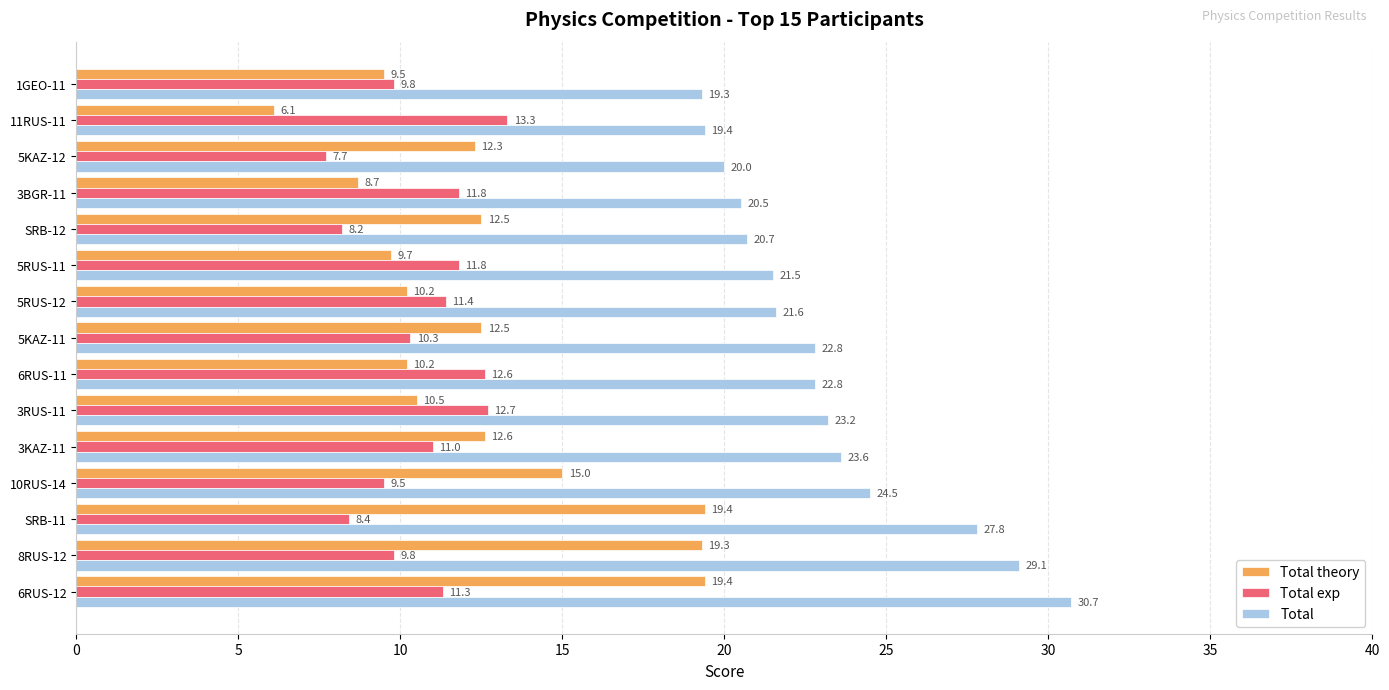

What is the approximate value of Total theory at 3KAZ-11?

12.6